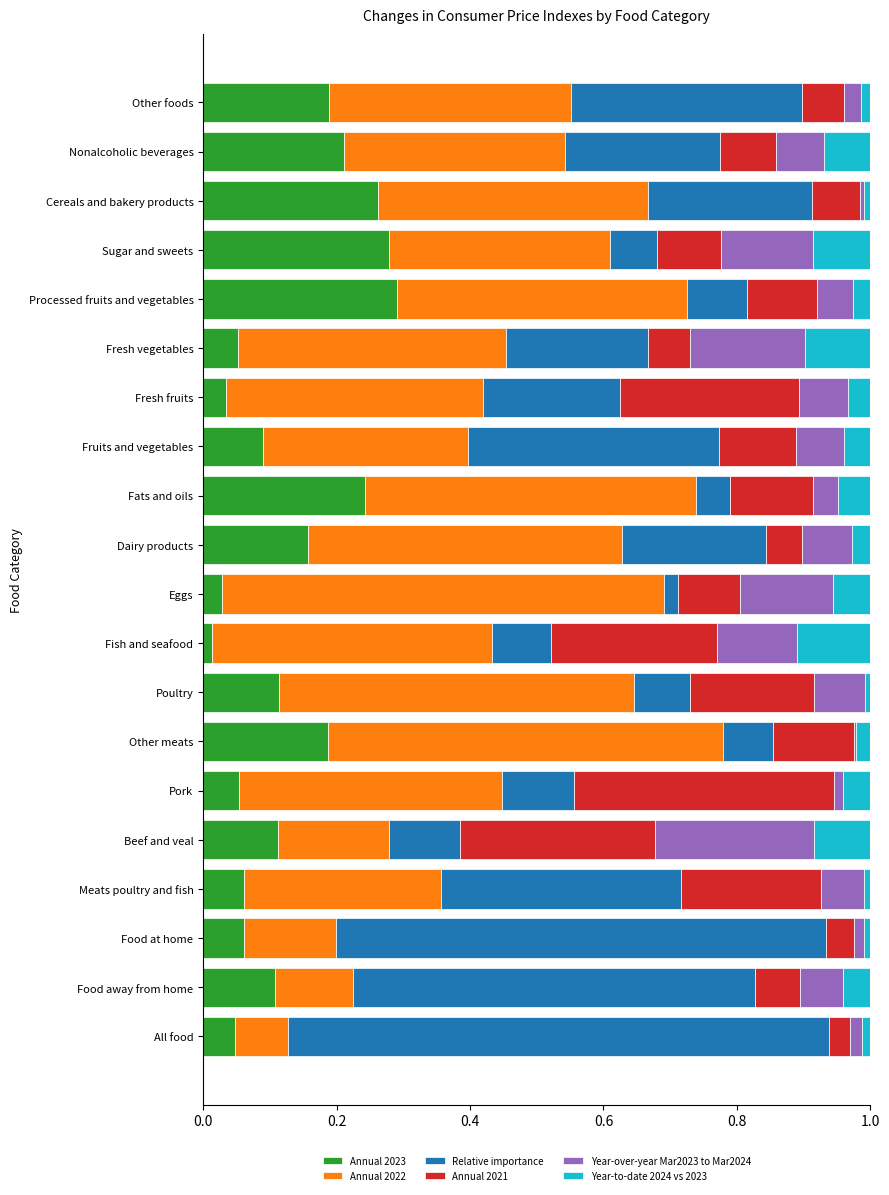

What is the total value across all series at Eggs?

1.0